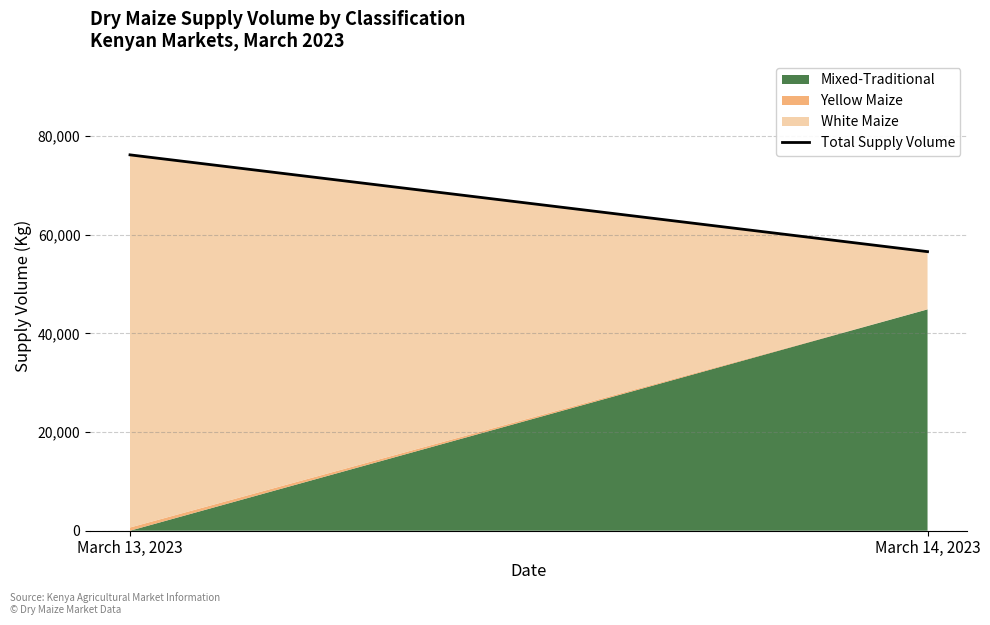

At which label is the value closest to 66380?

March 13, 2023